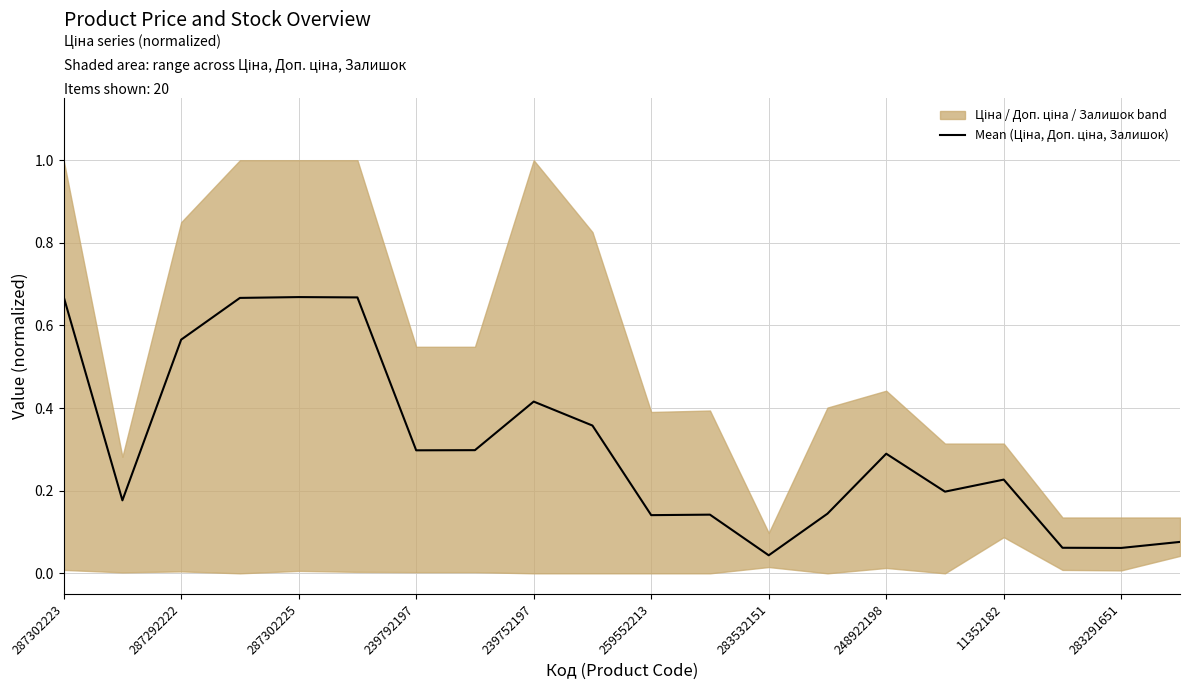

What is the change in value from 287302225 to 248922198?

-0.4